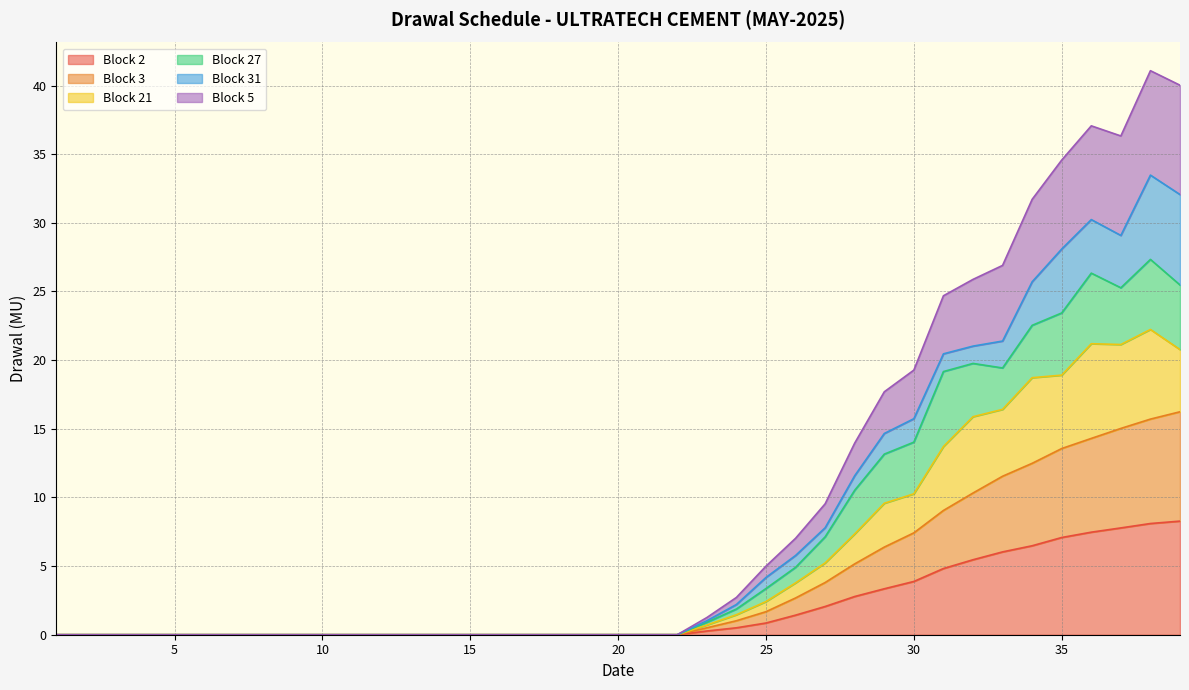

Does the chart display data point markers on the line(s)?

No